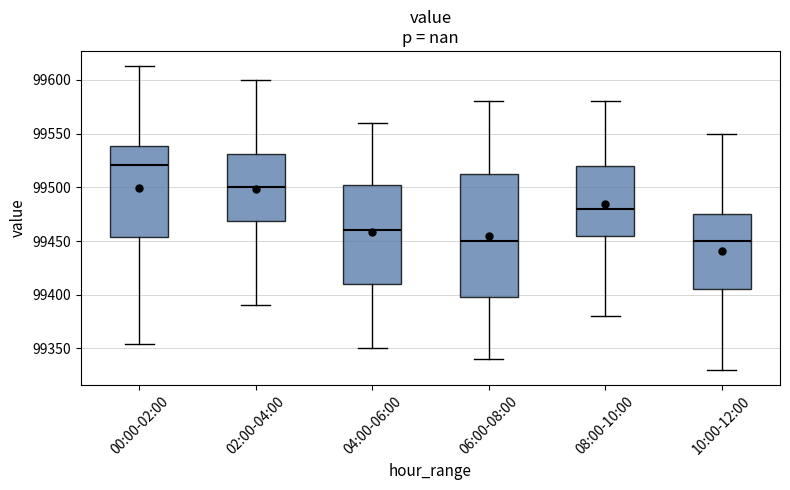

Where does the median line of the box for 02:00-04:00 sit on the y-axis? The values are not printed on the chart, so give them approximately, as read against the axis.

99500